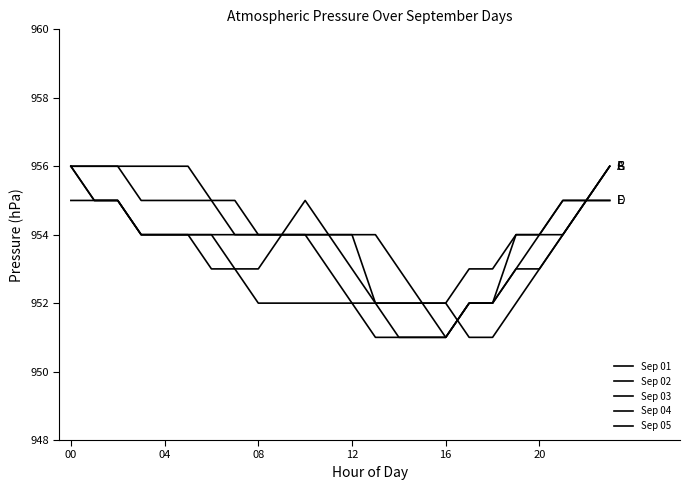

Where does the Sep 05 series first go above 953?

00